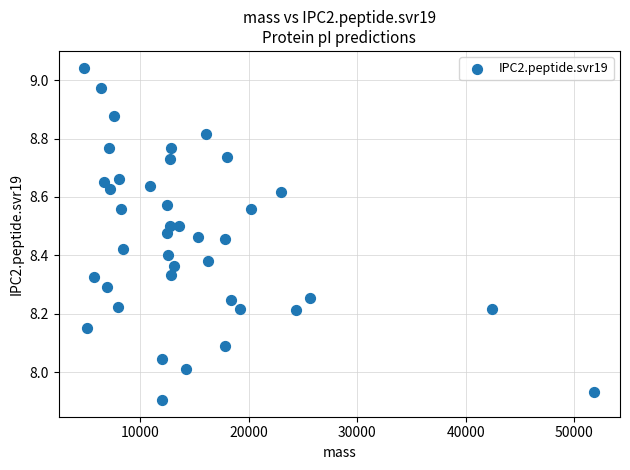

What is the range of Y values (max minus min)?

1.1